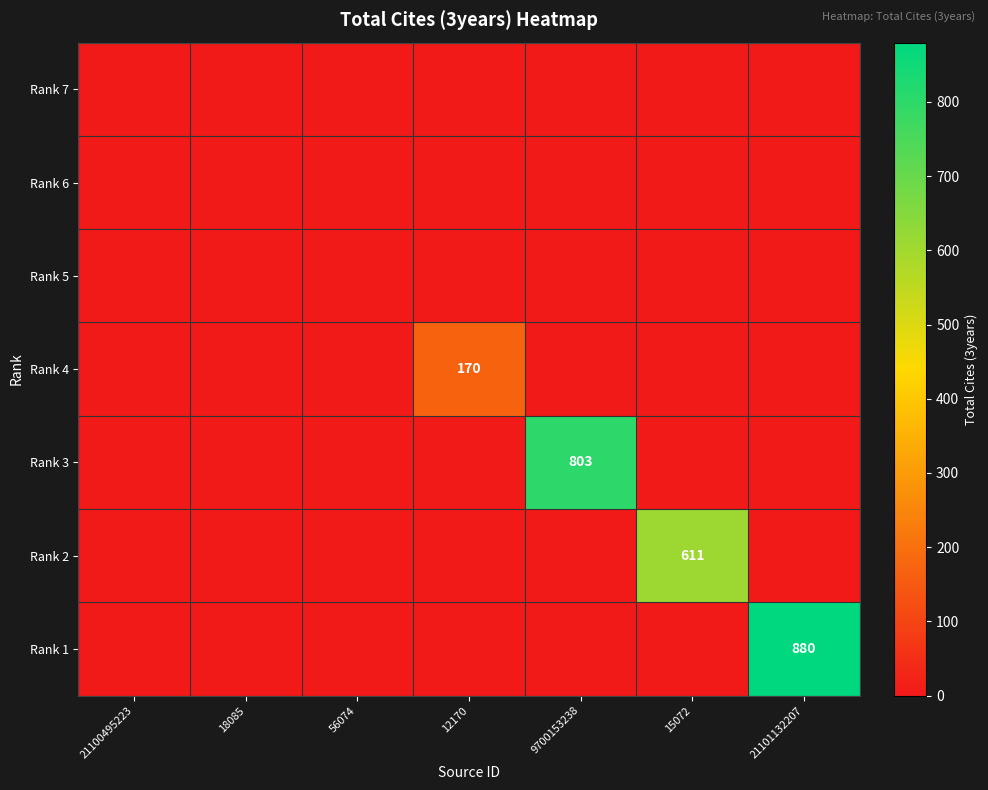

How many series are shown in this chart?

7